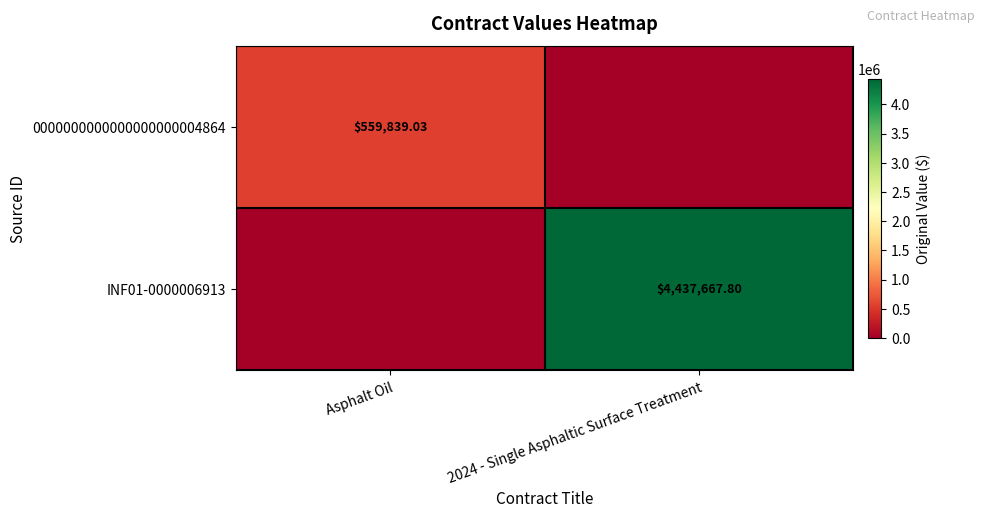

What is the sum of the 0000000000000000000004864 values at Asphalt Oil and 2024 - Single Asphaltic Surface Treatment?

559839.0